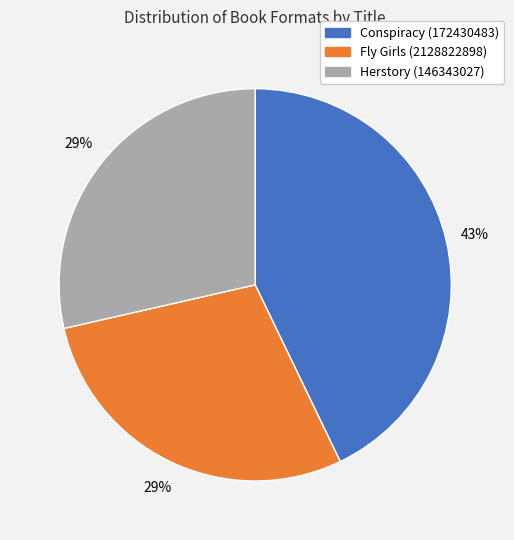

Do Herstory (146343027) and Fly Girls (2128822898) together represent more than half of the pie?

Yes